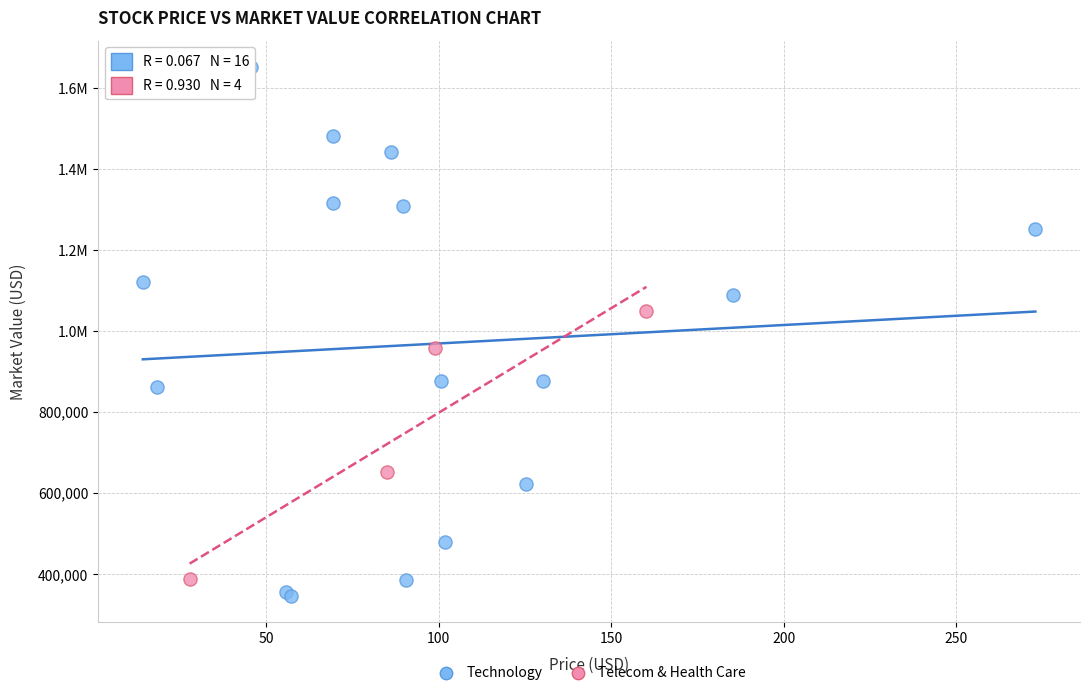

What are all the series names shown in the legend?

Technology, Telecom & Health Care